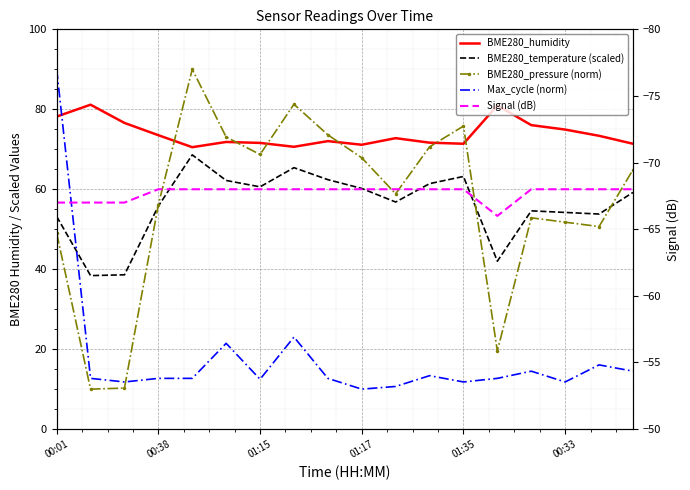

Reading left to right, extract all data points from this chart.

BME280_humidity: 78.2	81.2	76.6	73.5	70.5	71.8	71.6	70.6	72.0	71.1	72.8	71.7	71.4	81.0	76.0	74.9	73.4	71.4
BME280_temperature (scaled): 53.2	38.4	38.6	55.8	68.6	62.2	60.6	65.4	62.4	60.2	56.8	61.4	63.2	42.0	54.6	54.2	53.8	59.2
BME280_pressure (norm): 49.0	10.0	10.3	56.1	90.0	73.1	68.7	81.3	73.6	67.9	58.9	70.6	75.8	19.5	52.9	51.8	50.7	64.9
Max_cycle (norm): 90.0	12.7	11.8	12.7	12.7	21.5	12.5	23.0	12.7	10.0	10.7	13.4	11.8	12.7	14.5	11.8	16.1	14.5
Signal (dB): -67.0	-67.0	-67.0	-68.0	-68.0	-68.0	-68.0	-68.0	-68.0	-68.0	-68.0	-68.0	-68.0	-66.0	-68.0	-68.0	-68.0	-68.0